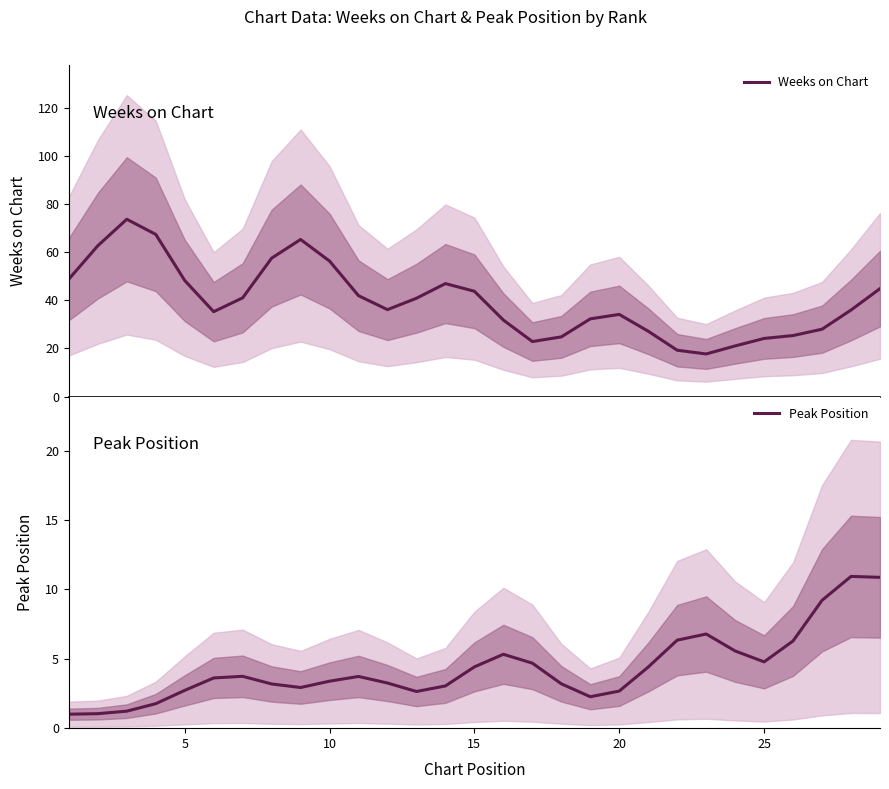

How many interior local peaks does the Peak Position series have?

5